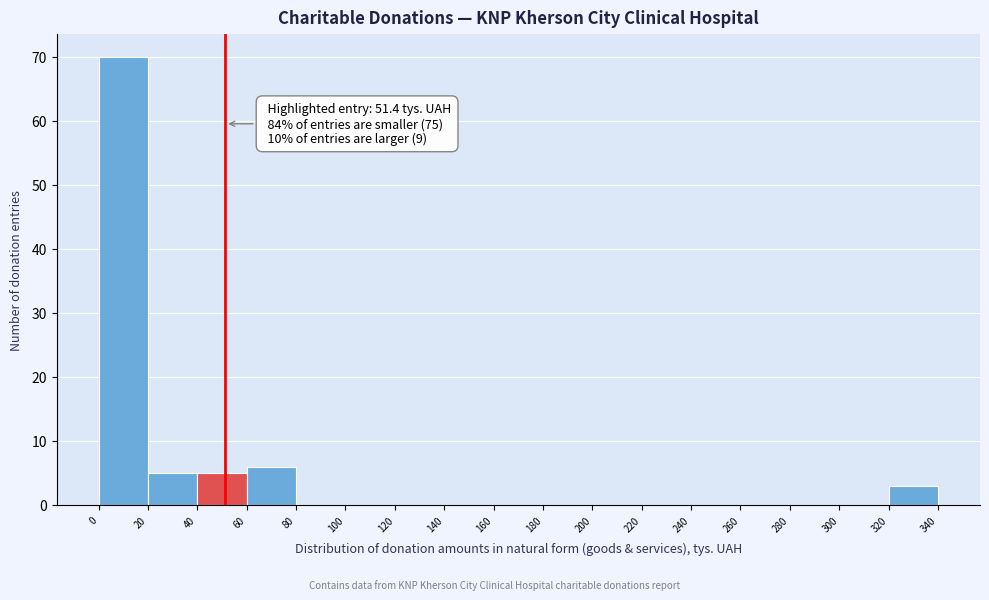

Which range on the x-axis has the tallest bar?

0 to 20